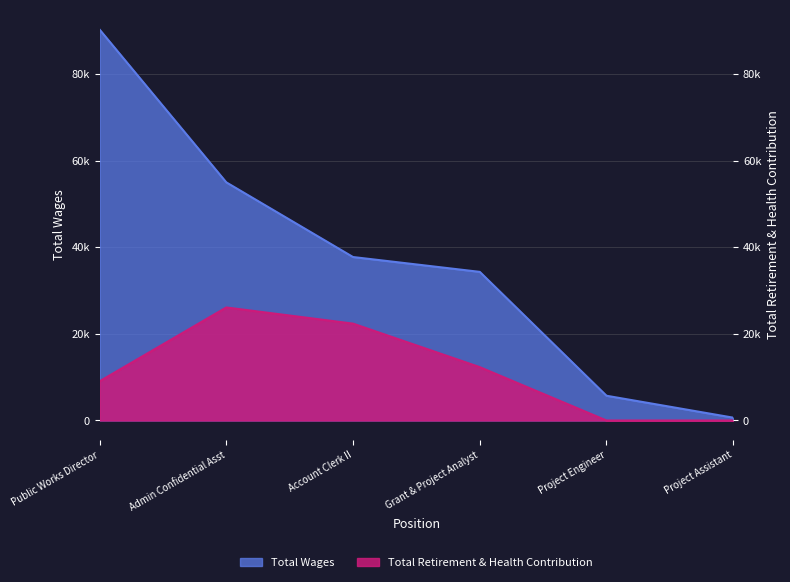

What are all the series names shown in the legend?

Total Wages, Total Retirement & Health Contribution